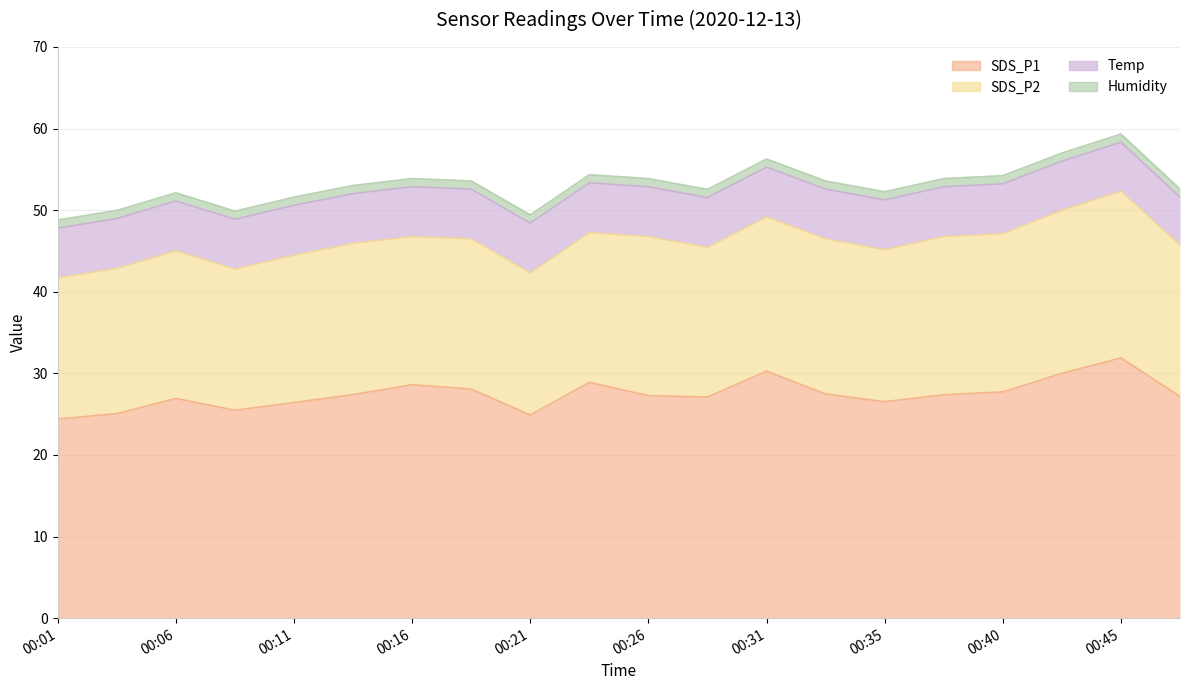

At which category is the sum across all series the highest?

00:45